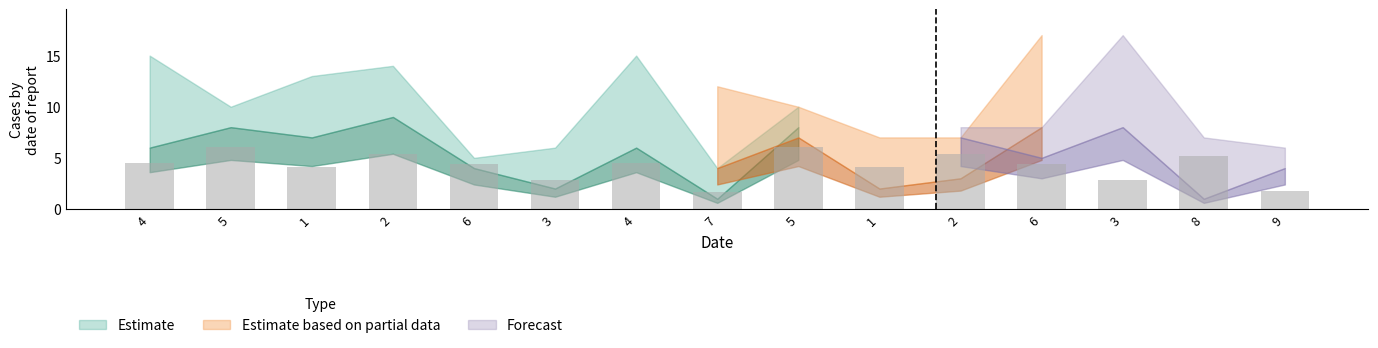

Does the chart contain any negative values?

No